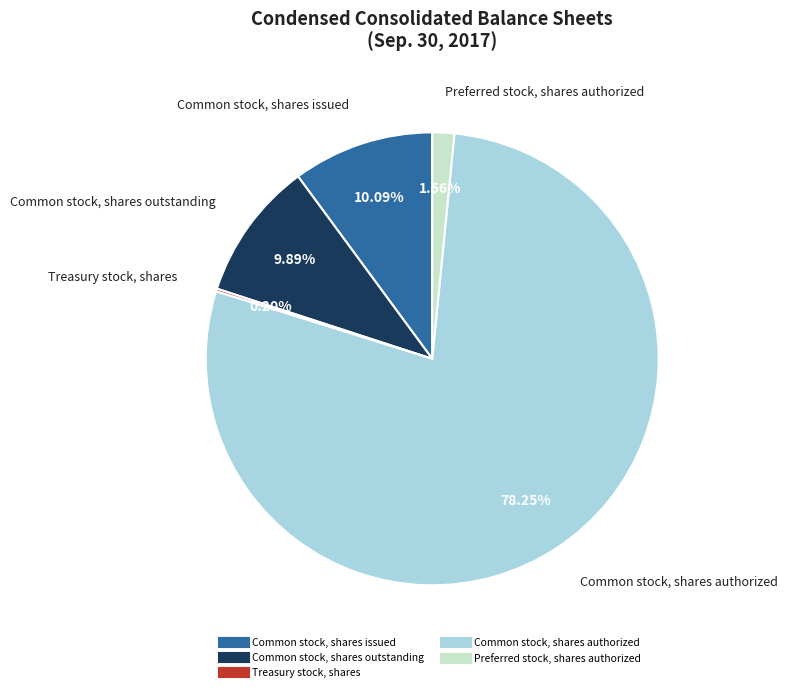

Which slice is the largest?

Common stock, shares authorized